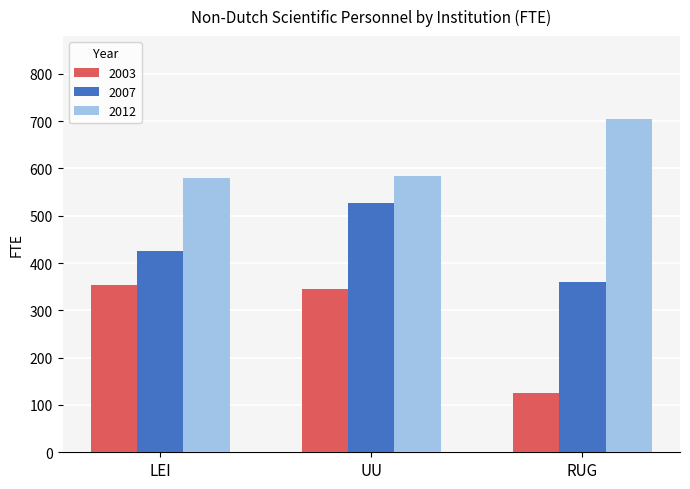

What is the smallest value displayed?

124.7